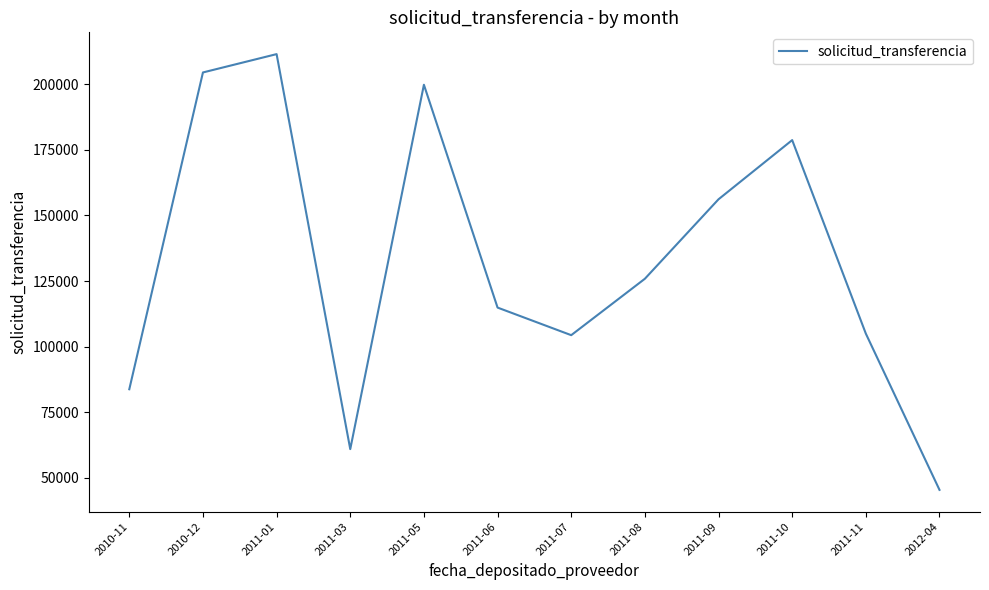

What is the change in value from 2011-03 to 2011-05?

+139018